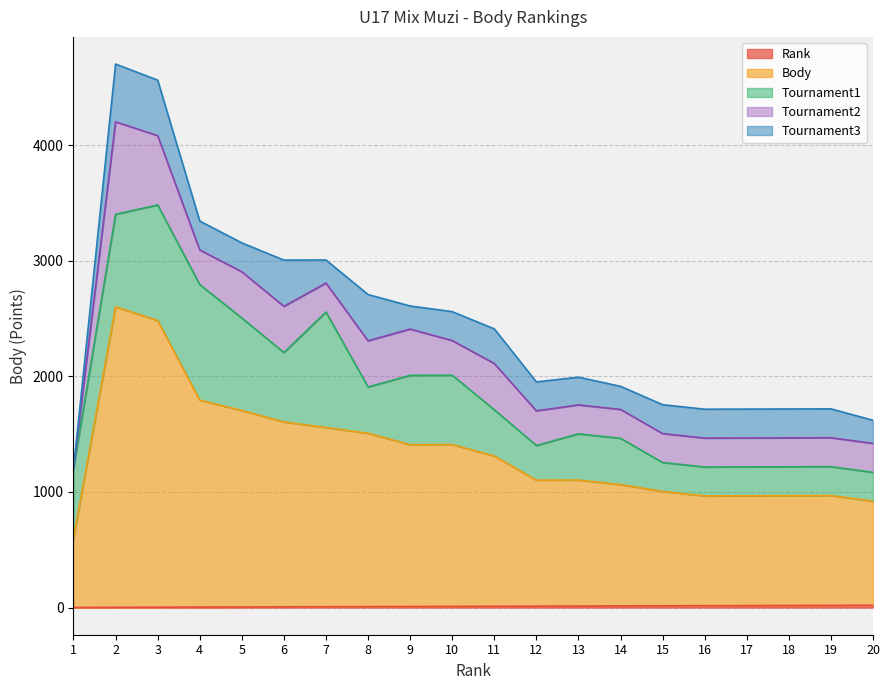

Rank the categories by Tournament3 value from highest to lowest.

2, 3, 6, 8, 11, 4, 5, 10, 12, 15, 16, 17, 18, 19, 13, 7, 9, 14, 20, 1